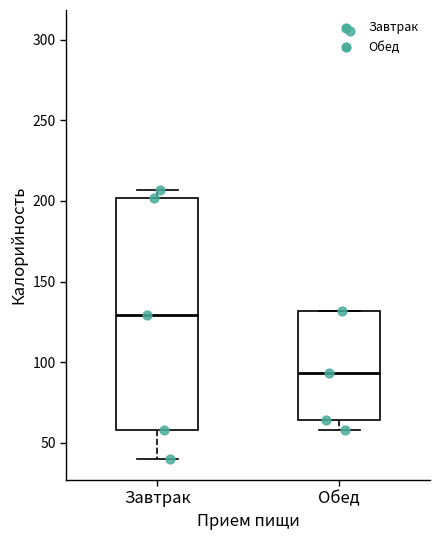

Reading left to right, read every box against the y-axis: the position of its median line, the range the box covers, and the ends of its whiskers. The values are not printed on the chart, so give them approximately, as read against the axis.

Завтрак: median 130, box 60 to 200, whiskers 40 to 205
Обед: median 95, box 65 to 130, whiskers 60 to 130